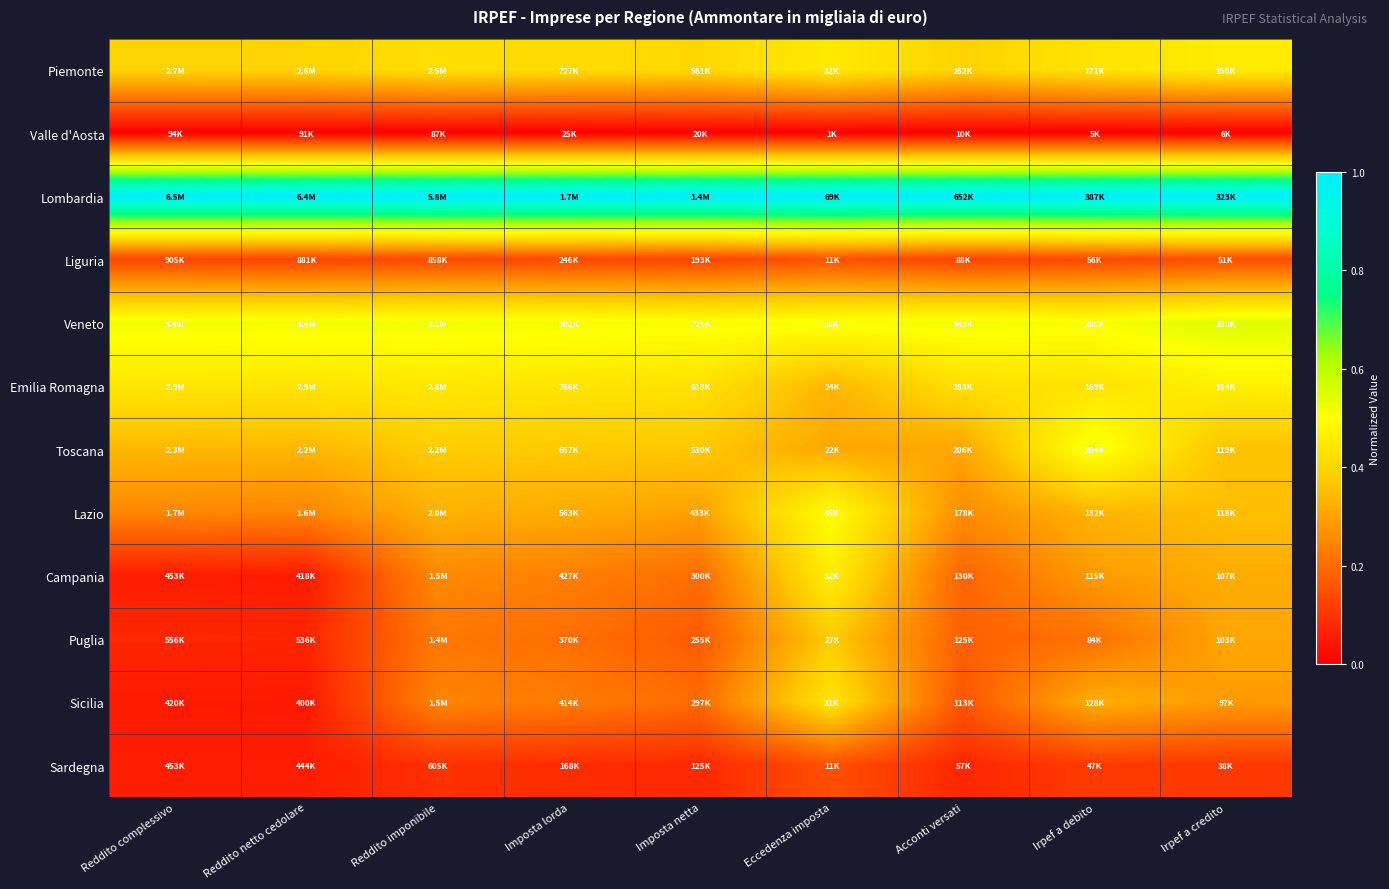

At which category does the chart reach its minimum across all series?

Reddito complessivo